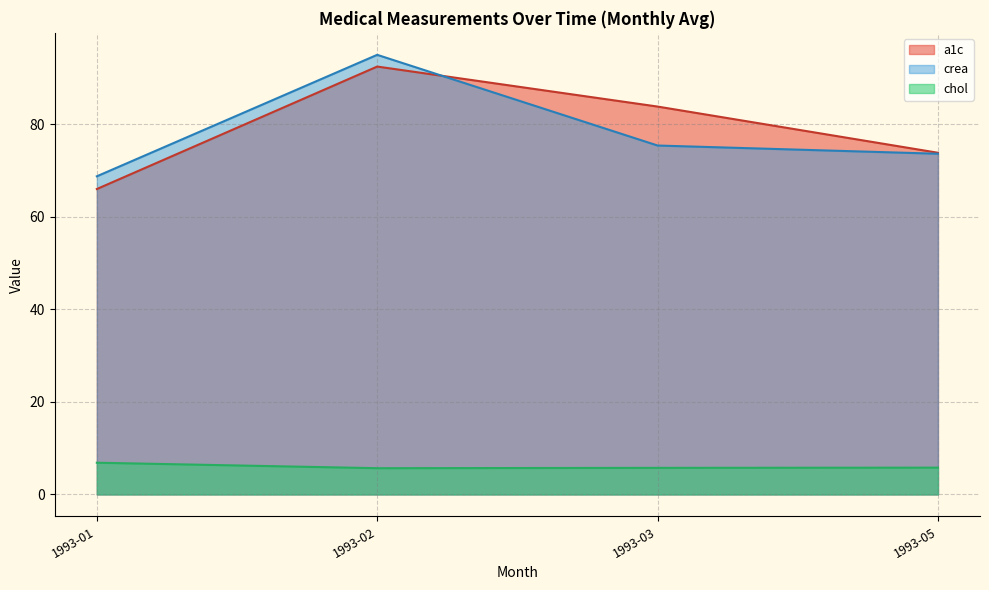

Which series has the widest spread of values?

a1c